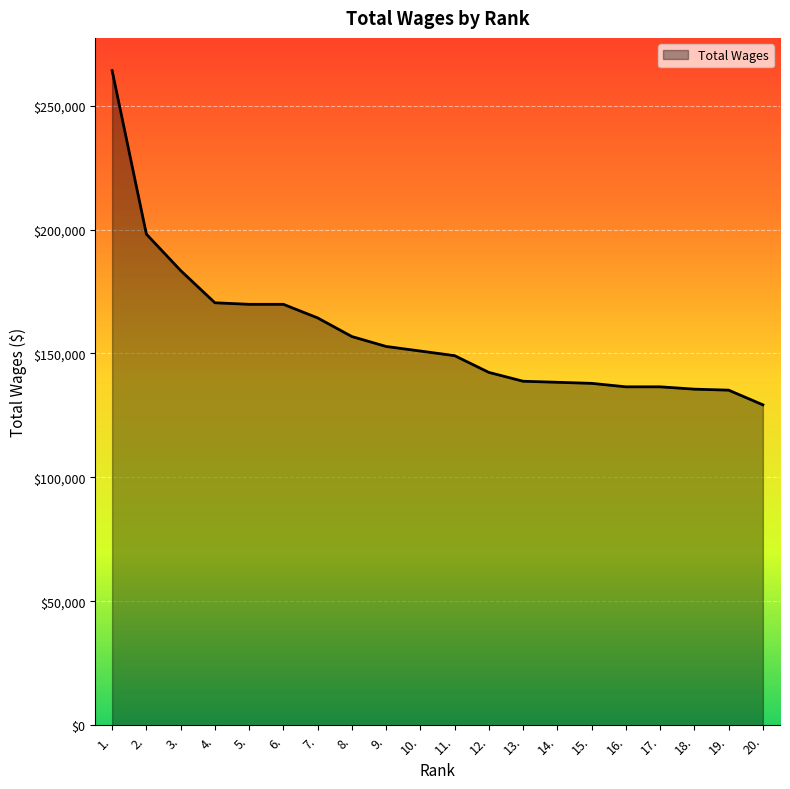

What is the change in value from 5. to 8.?

-13002